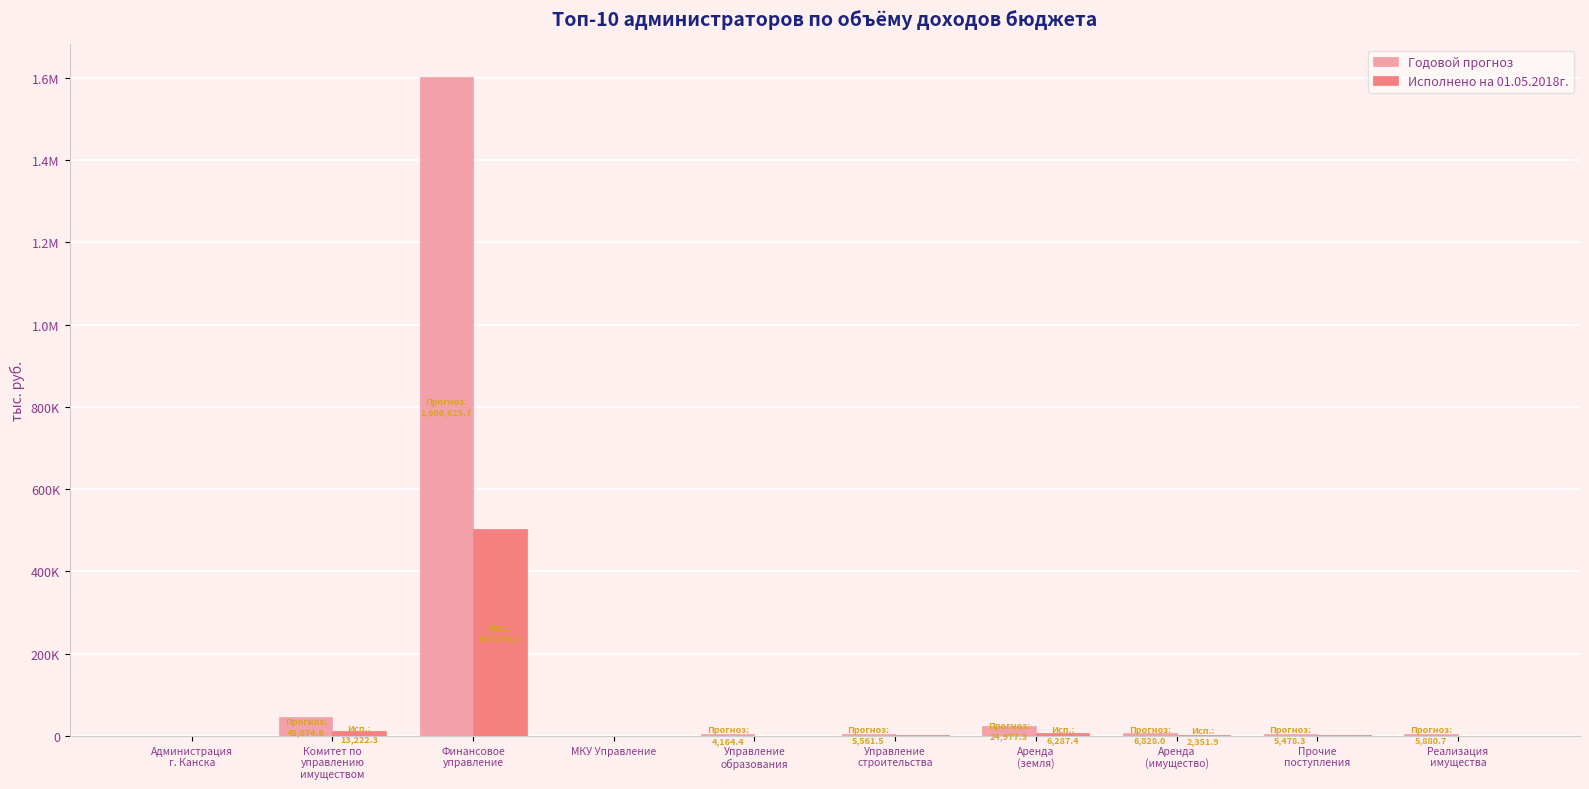

What is the difference between the Годовой прогноз values at Администрация
г. Канска and Реализация
имущества?

5026.4